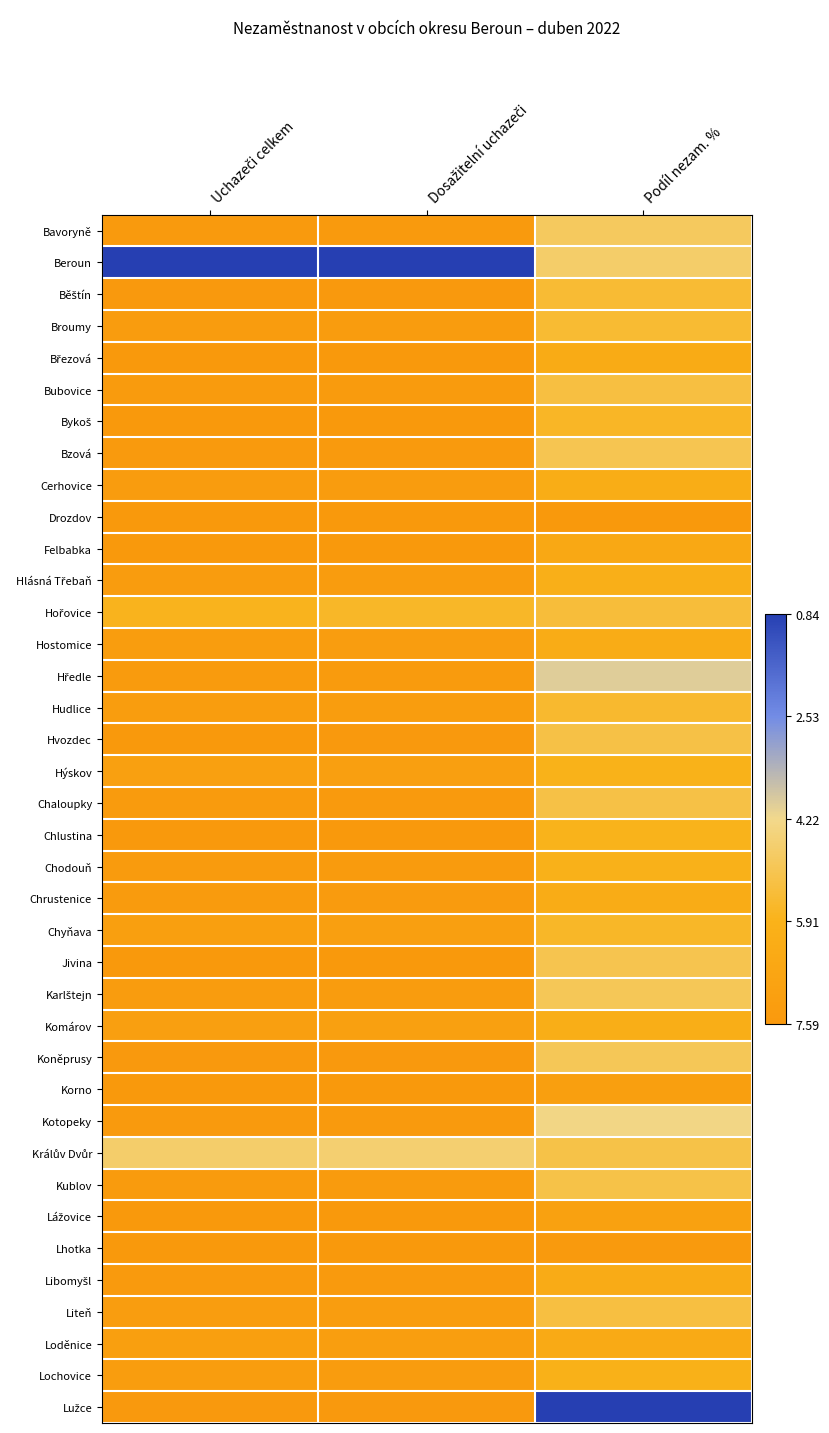

Which label corresponds to the smallest value in the chart?

Podíl nezam. %